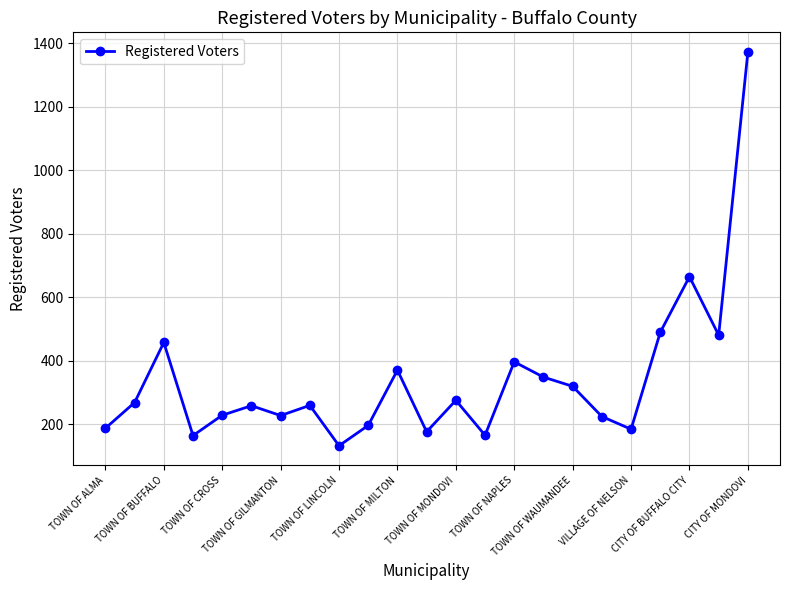

How many points are higher than both their immediate neighbors (excluding endpoints)?

7